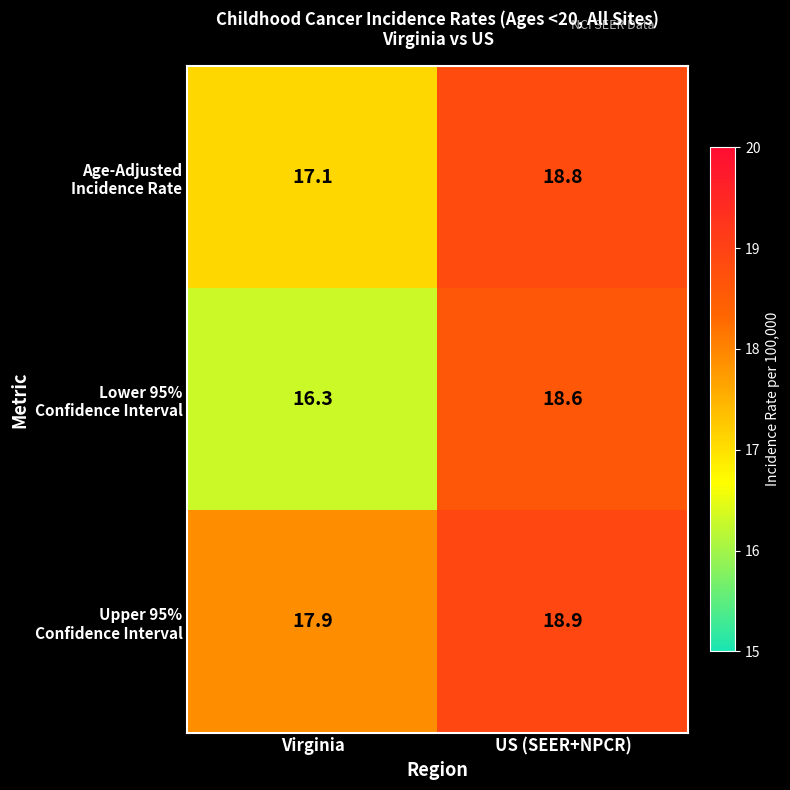

Count the number of categories in the chart.

2